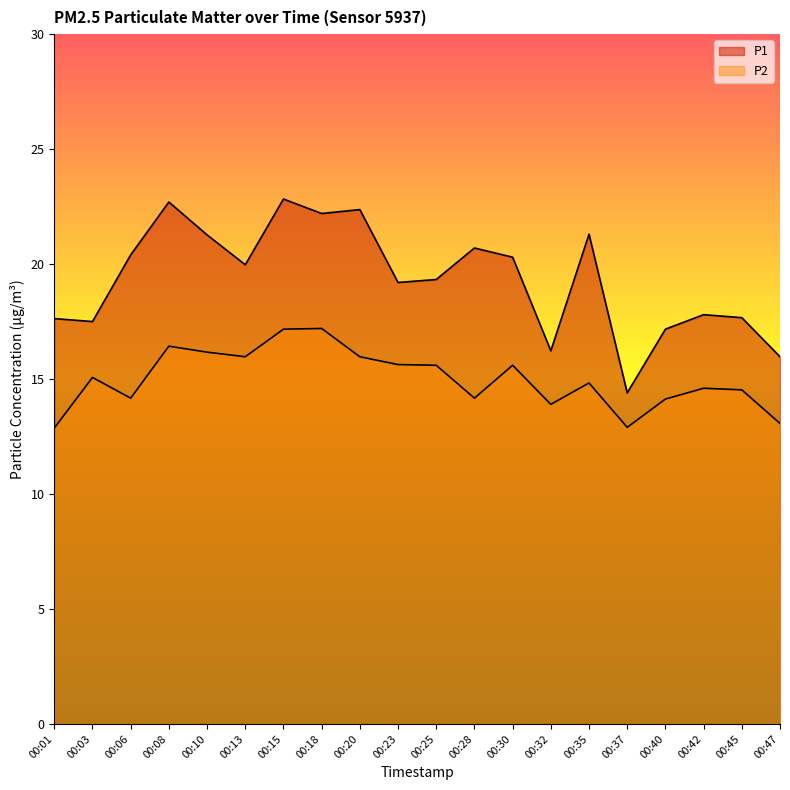

Where is the first local minimum for P2?

00:06